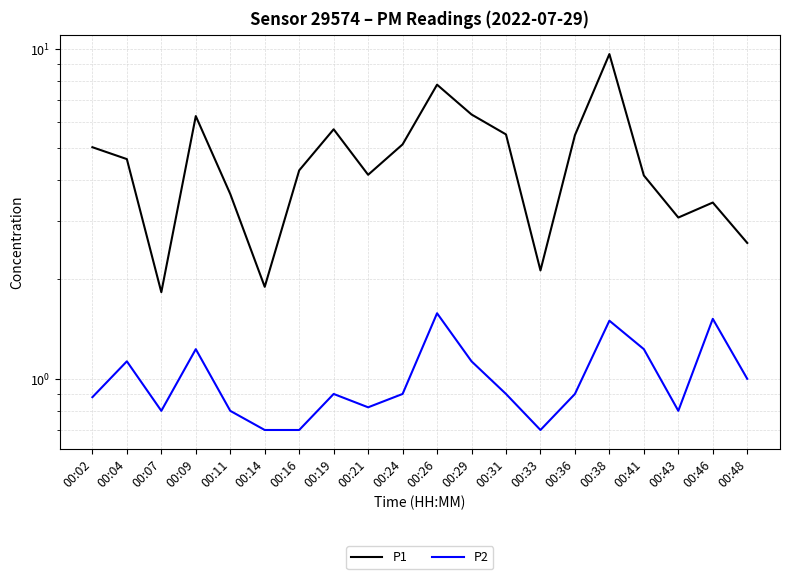

What is the sum of all P1 values?

92.6